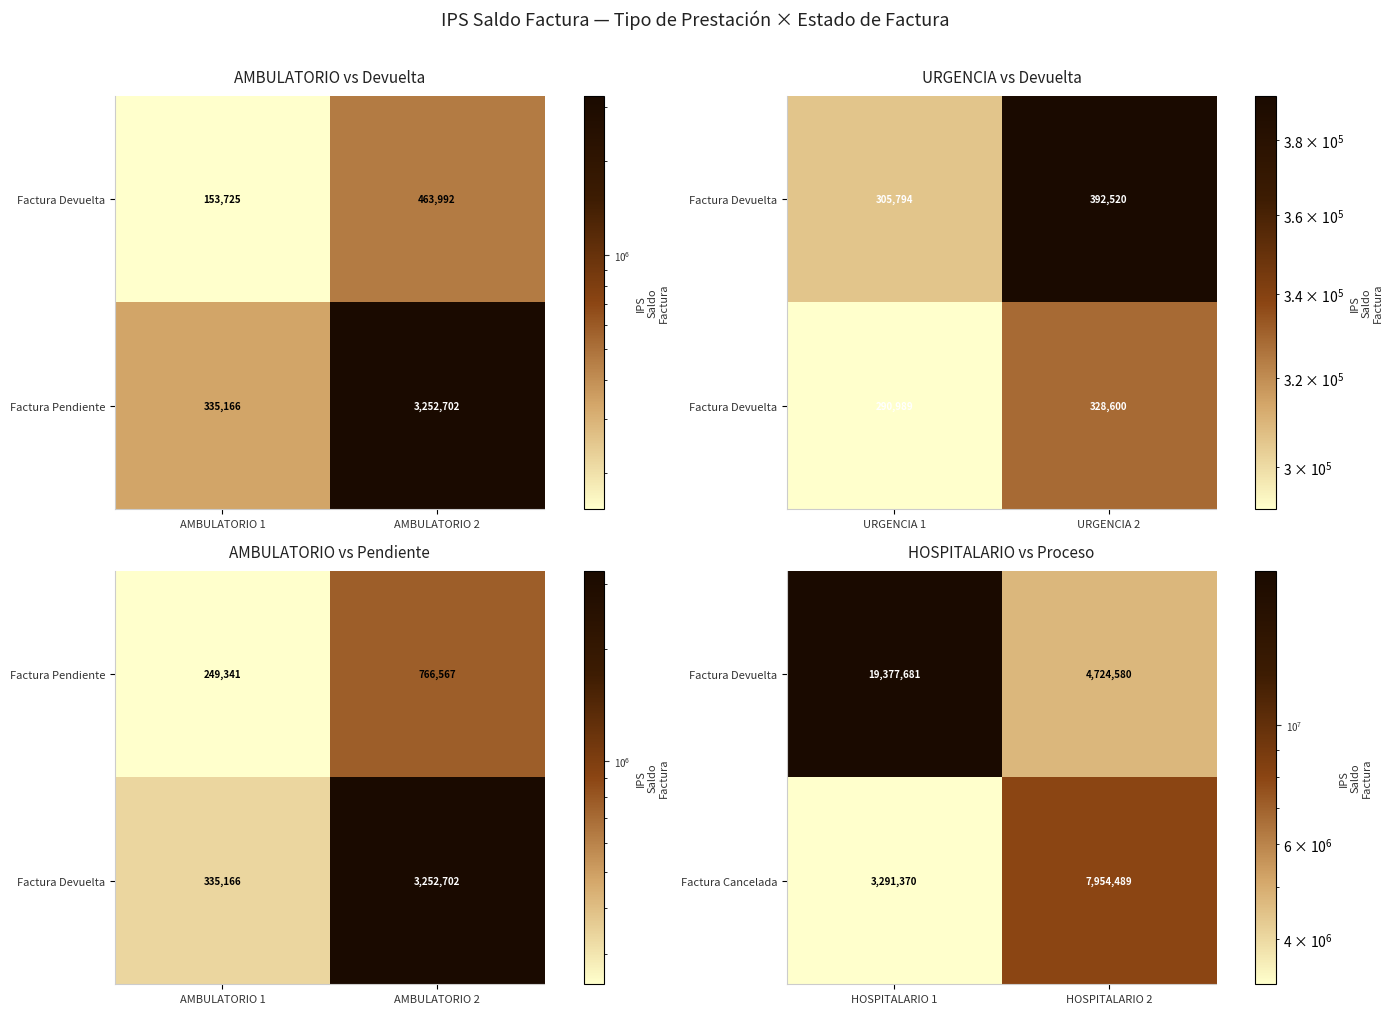

At which label does Factura Cancelada reach its minimum?

HOSPITALARIO 1